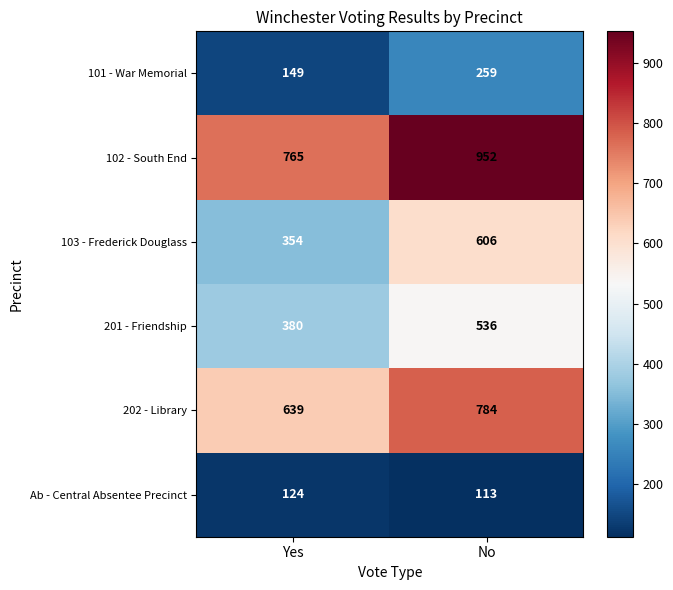

At how many categories does at least one series exceed 617?

2